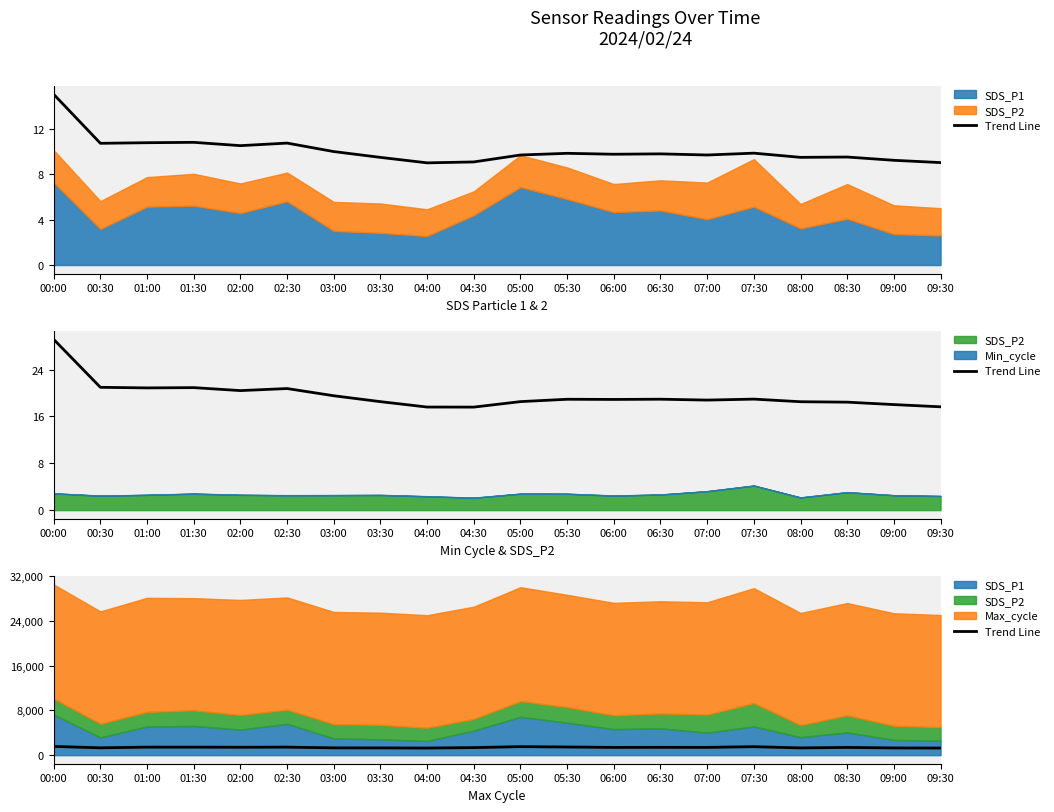

What is the value of the 4th point from the left?

1433.0